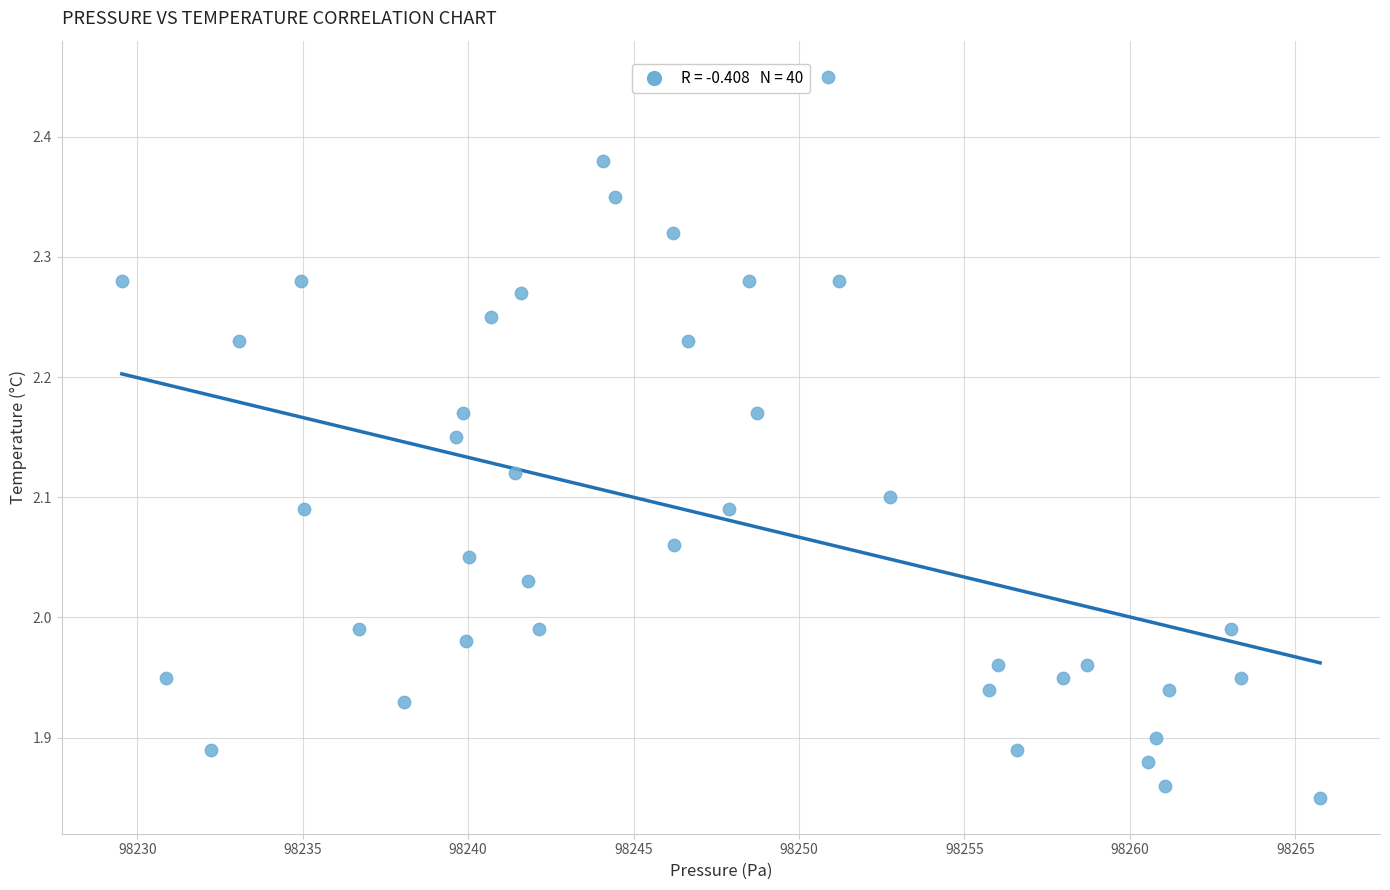

What is the range of Y values (max minus min)?

0.6